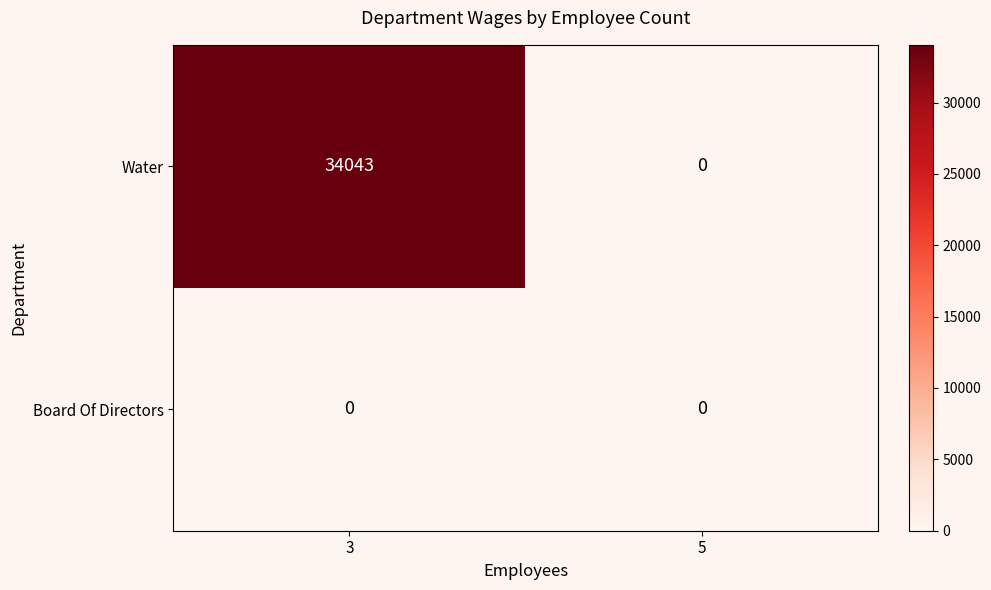

Reading right to left, list all the values displayed in this chart.

Water: 0	34043
Board Of Directors: 0	0